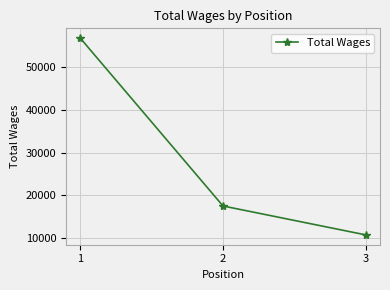

The value at 2 is 24367. True or false?

False